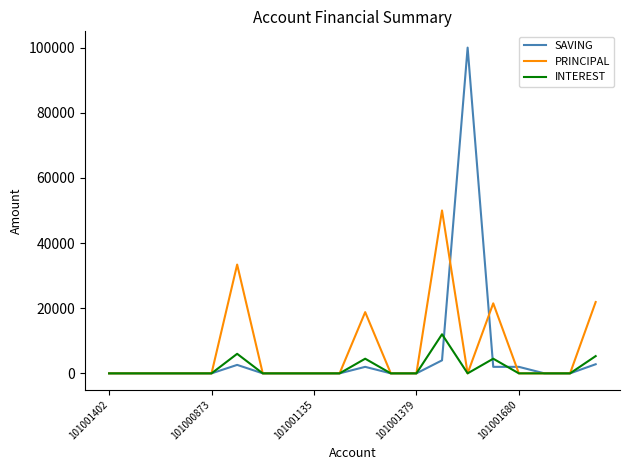

What is the maximum value shown in the chart?

100000